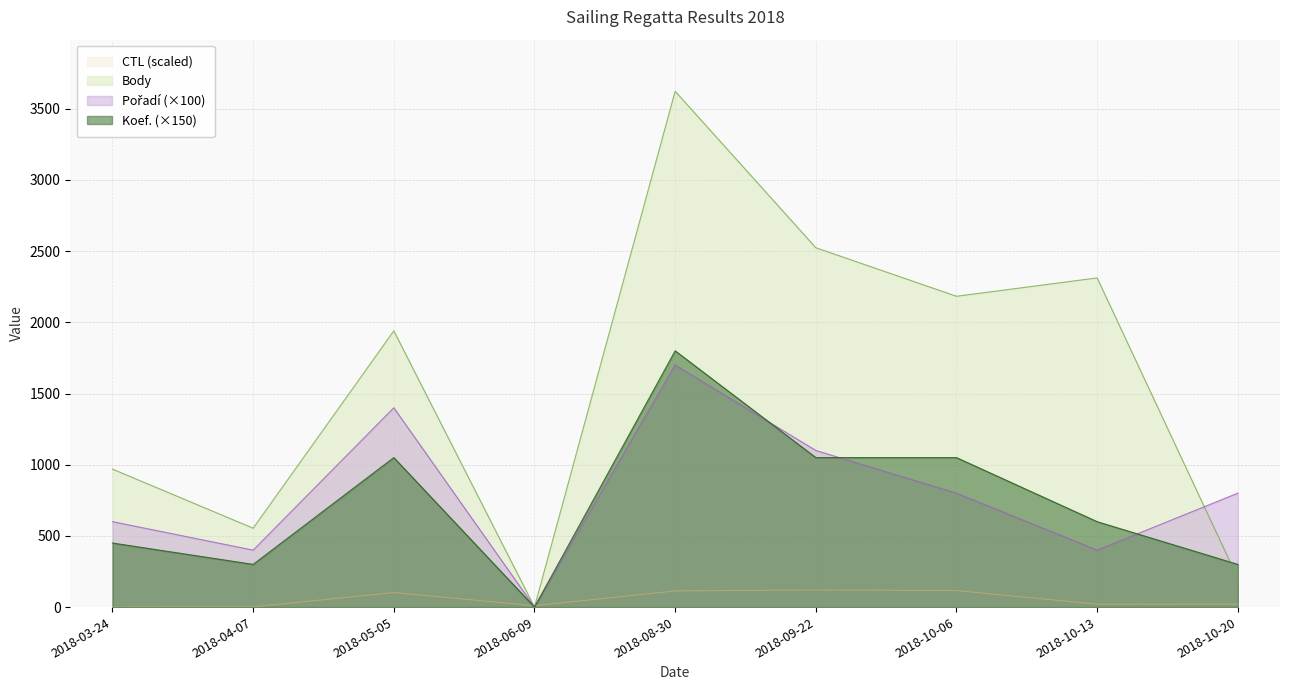

What is the label of the 8th point from the right?

2018-04-07